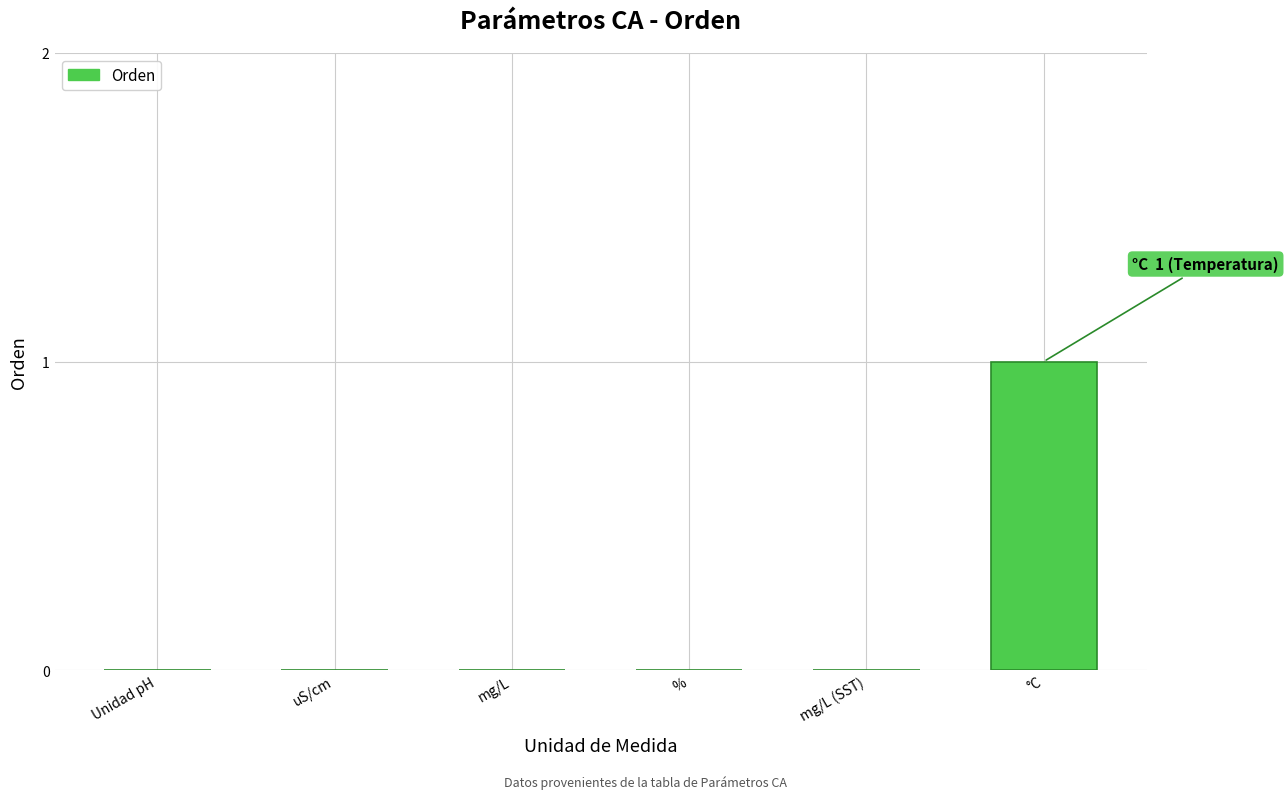

Is it true that the value at uS/cm is 0?

True